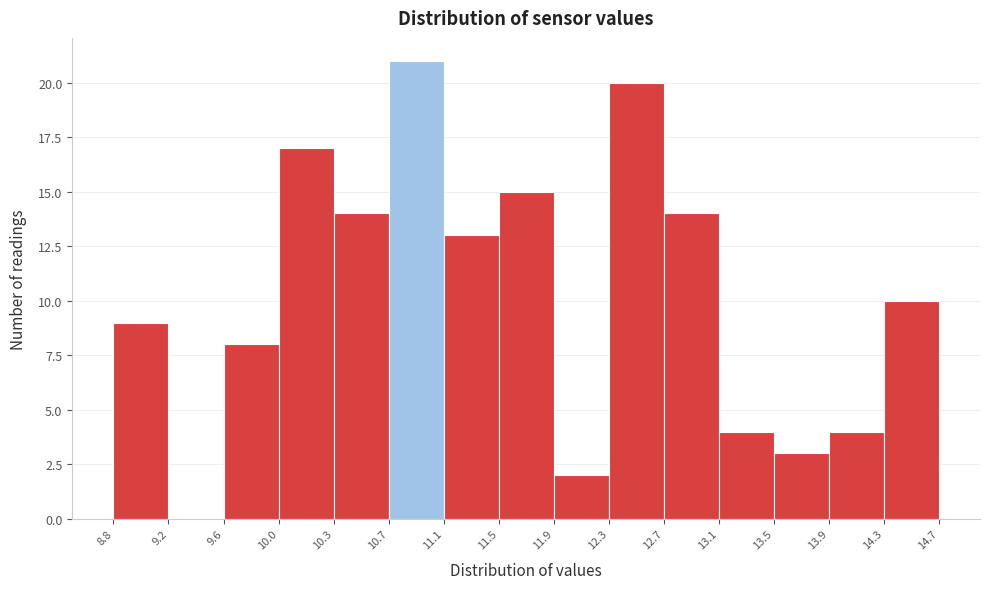

Reading left to right, list every bar in this chart as the range it spans on the x-axis followed by its height. The values are not printed on the chart, so give them approximately, as read against the axis.

8.8 to 9.2: 9
9.2 to 9.6: 0
9.6 to 10.0: 8
10.0 to 10.3: 17
10.3 to 10.7: 14
10.7 to 11.1: 21
11.1 to 11.5: 13
11.5 to 11.9: 15
11.9 to 12.3: 2
12.3 to 12.7: 20
12.7 to 13.1: 14
13.1 to 13.5: 4
13.5 to 13.9: 3
13.9 to 14.3: 4
14.3 to 14.7: 10